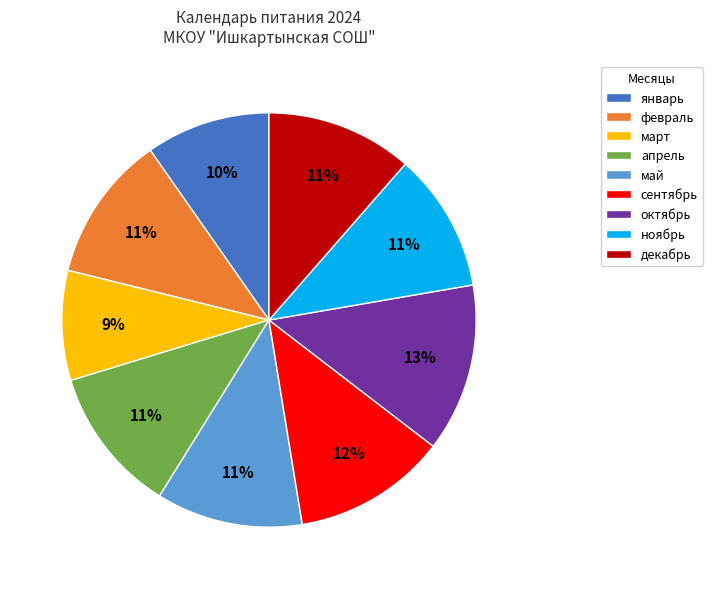

To the nearest percent, what portion does февраль represent?

11%